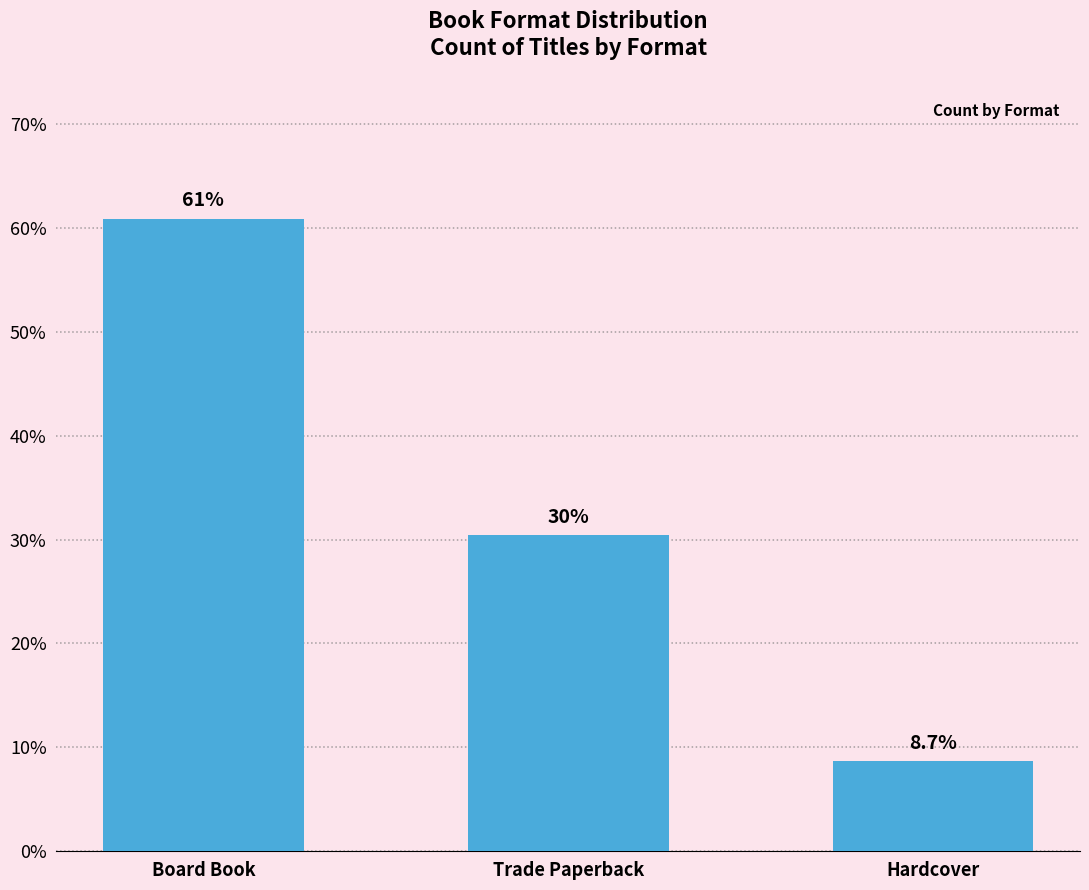

What is the difference between the values at Board Book and Trade Paperback?

30.4